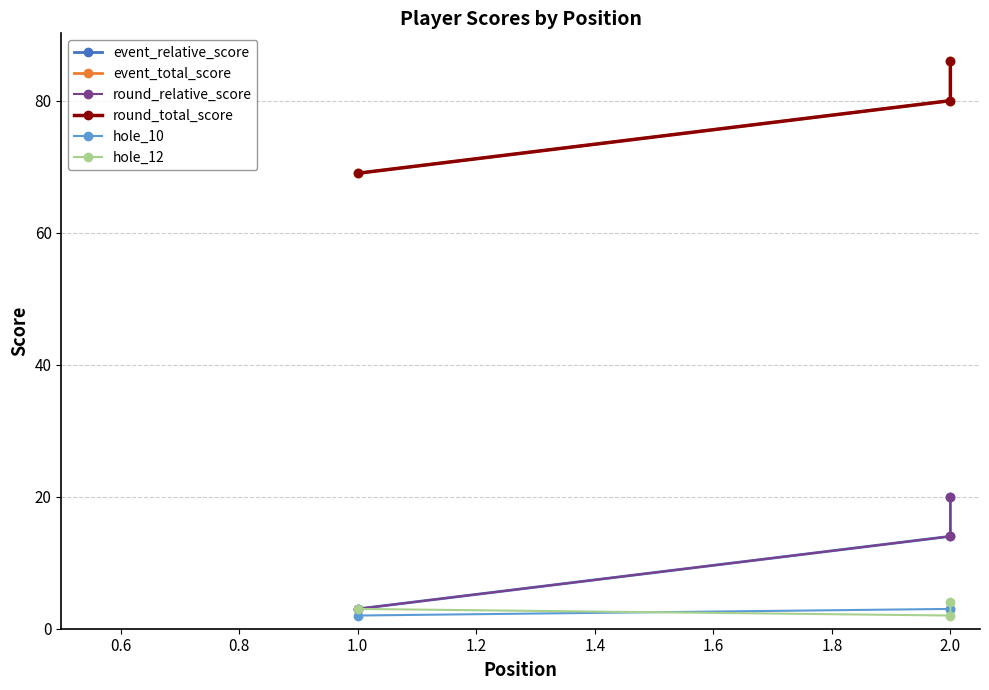

What is the average value of the event_relative_score series?

12